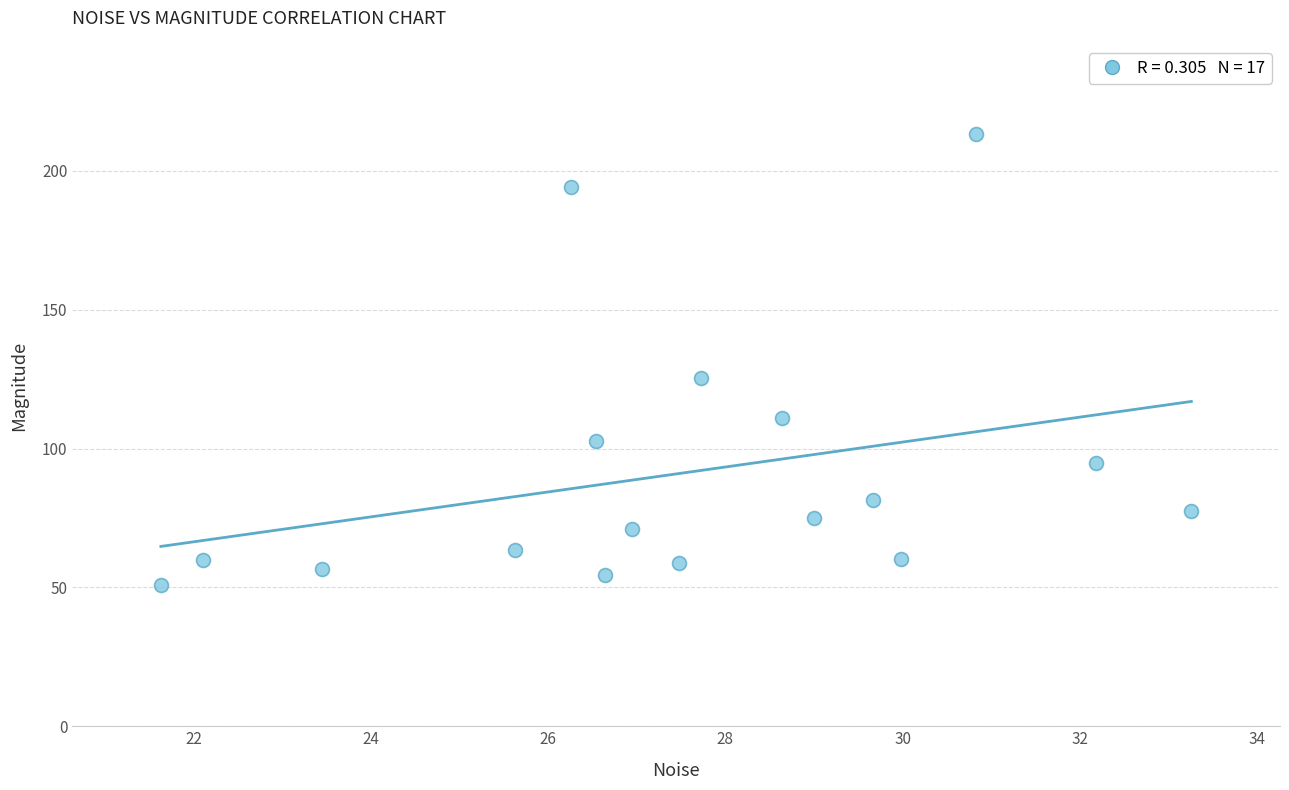

What is the range of Y values (max minus min)?

162.4